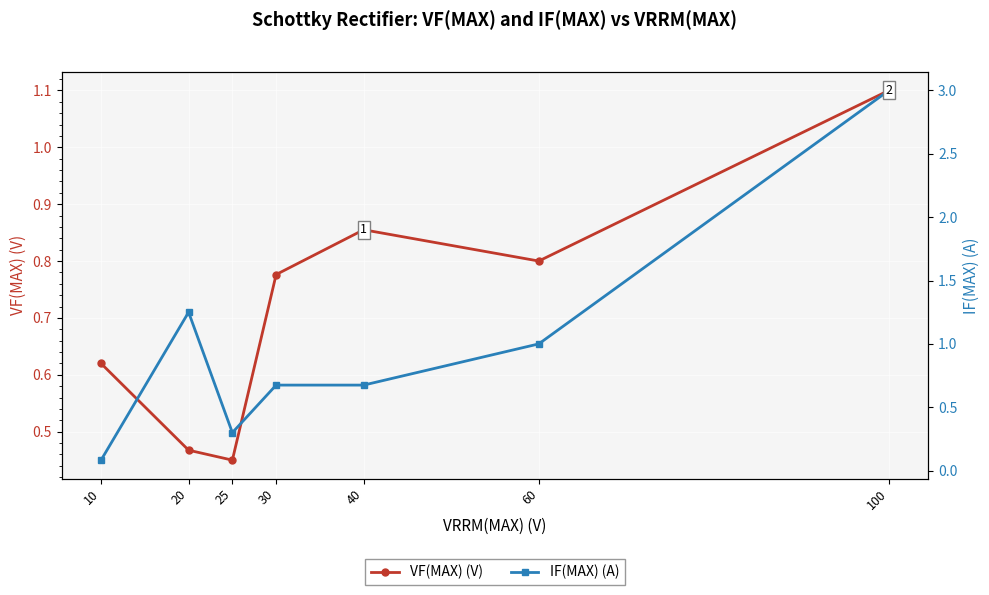

At which label does IF(MAX) (A) reach its peak?

100